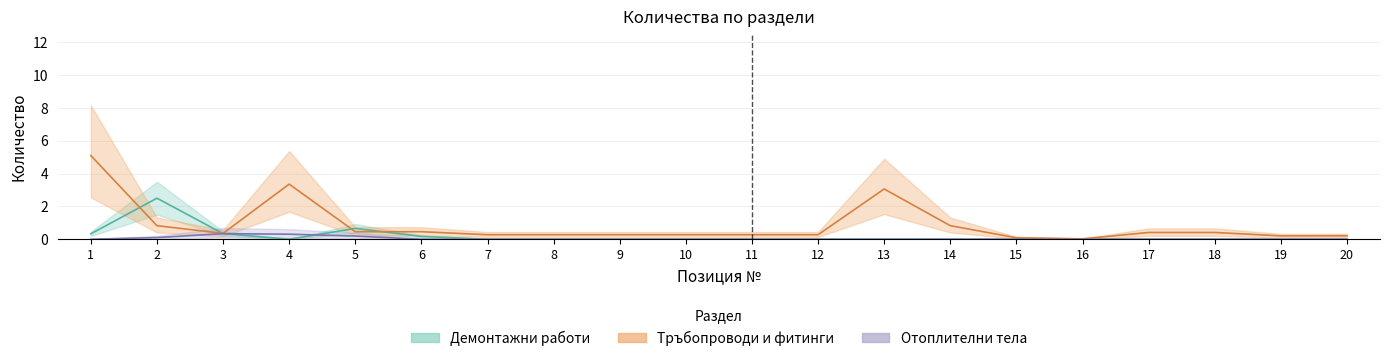

What is the sum of all Отоплителни тела values?

1.0